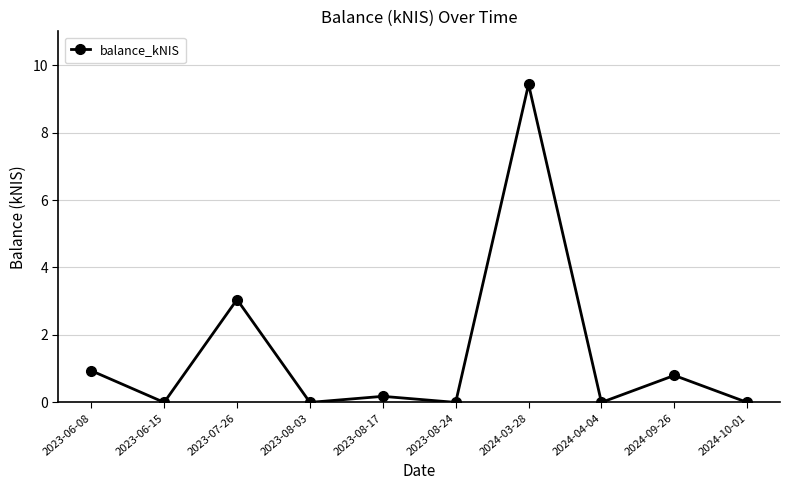

What is the sum of all values?

14.4